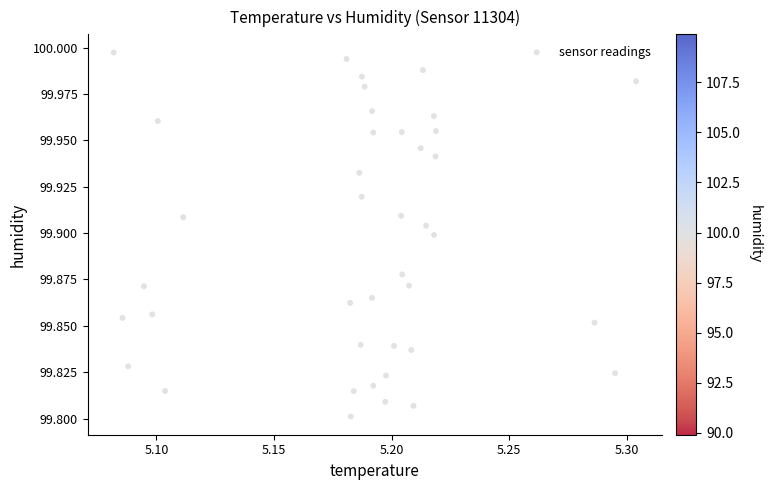

Count the number of points in this scatter plot.

40